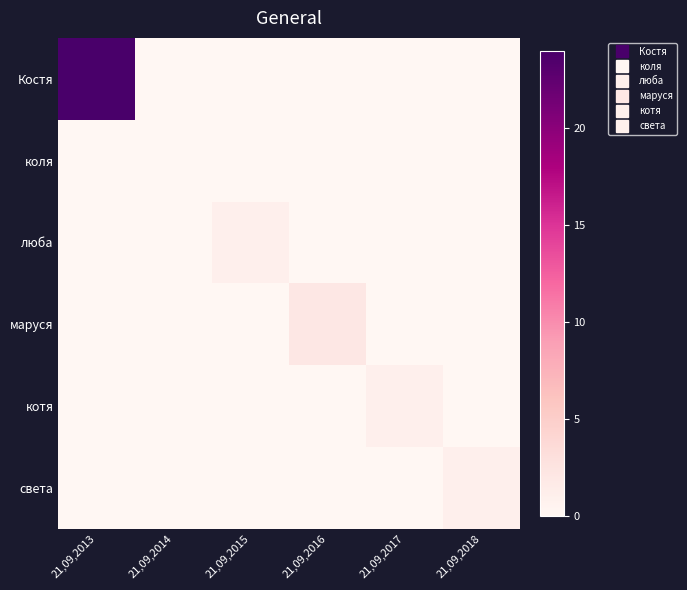

Which series has the widest spread of values?

Костя